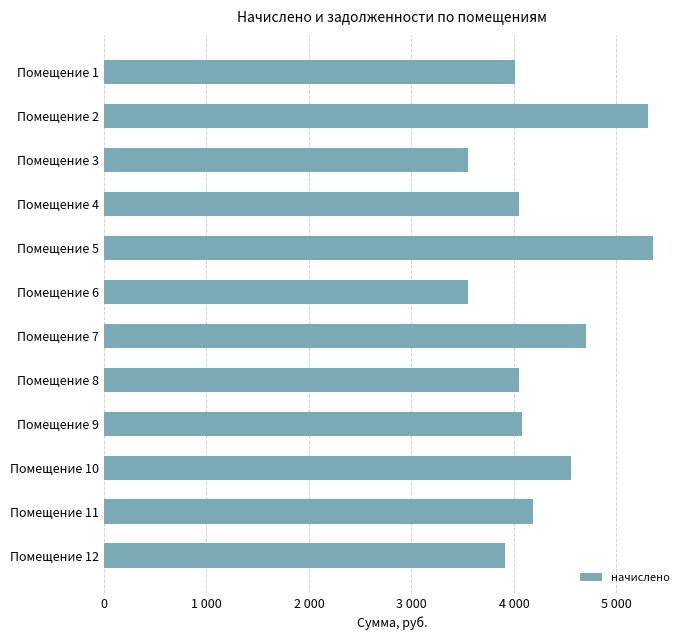

Where is the data nearest to the value 4452?

Помещение 10